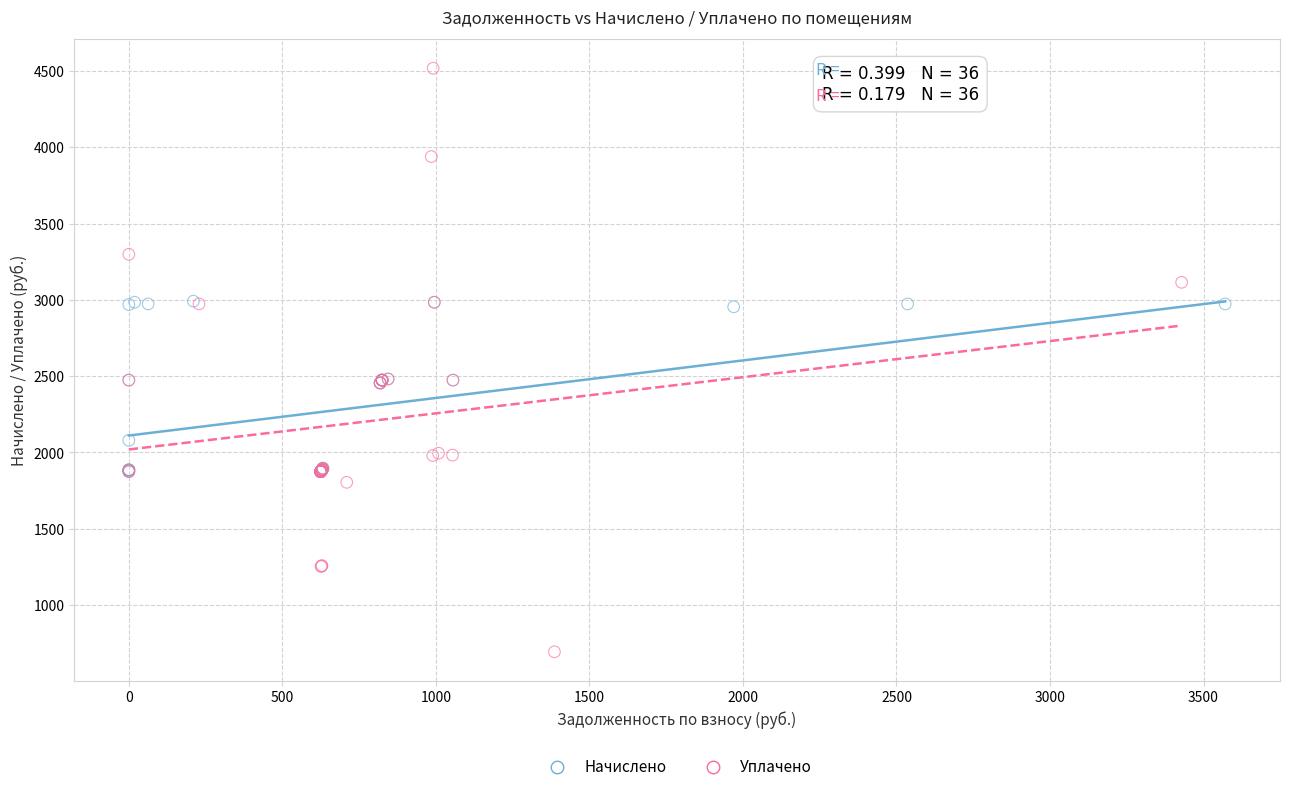

Which series contains the highest Y value?

Уплачено